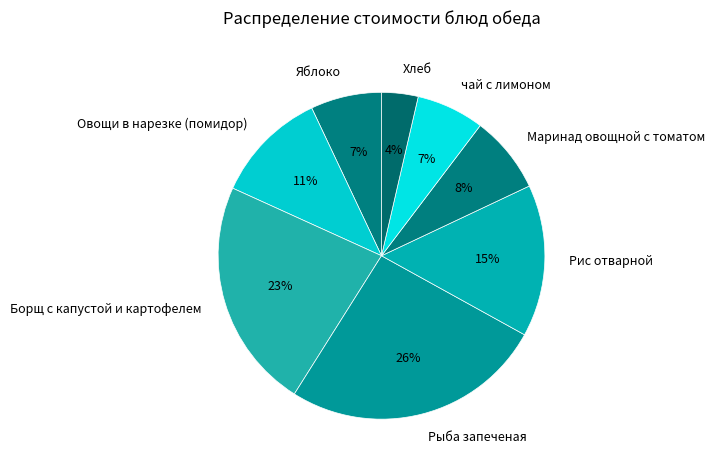

To the nearest percent, what is the difference between the Овощи в нарезке (помидор) and чай с лимоном slice percentages?

4%